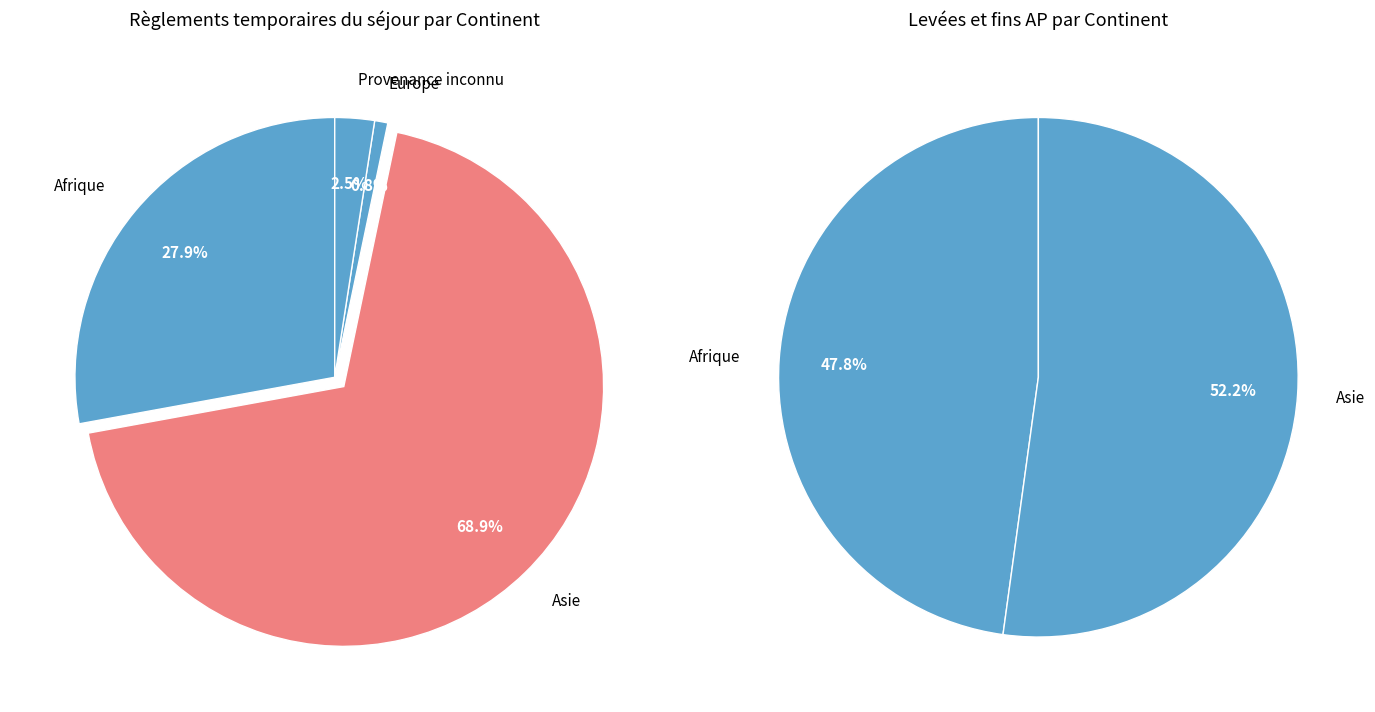

How many slices are in this pie chart?

6